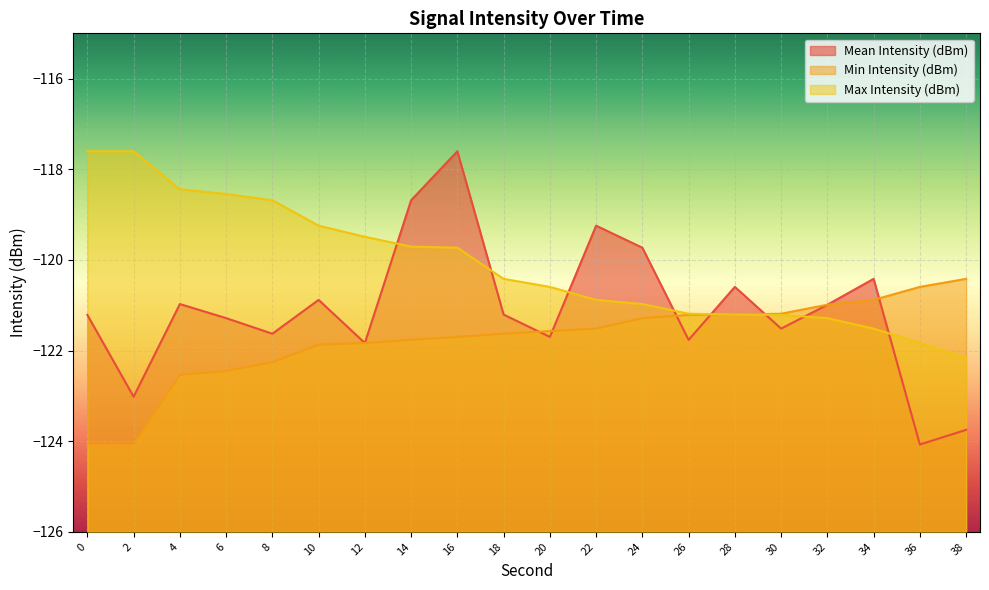

Rank the series at 24 from lowest to highest value.

Min Intensity (dBm), Max Intensity (dBm), Mean Intensity (dBm)